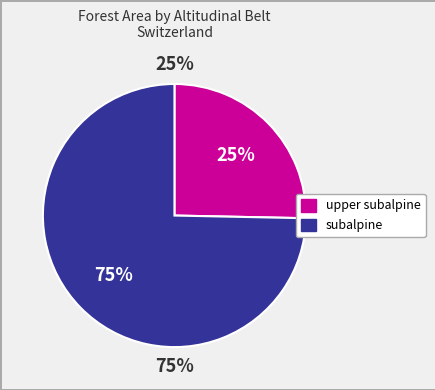

The subalpine slice represents 66% of the pie. True or false?

False